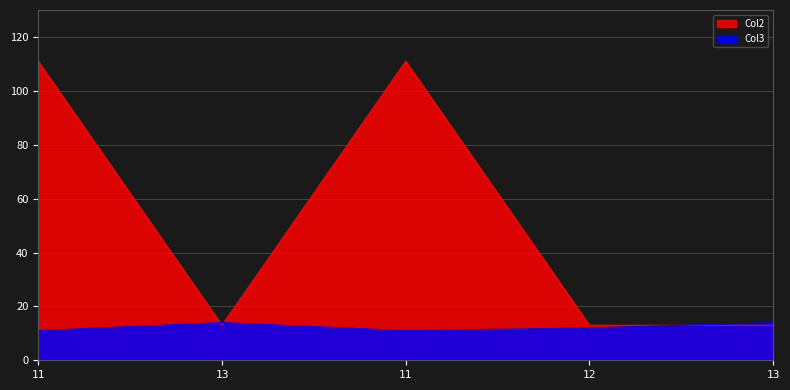

What is the total value across all series at 12?

25